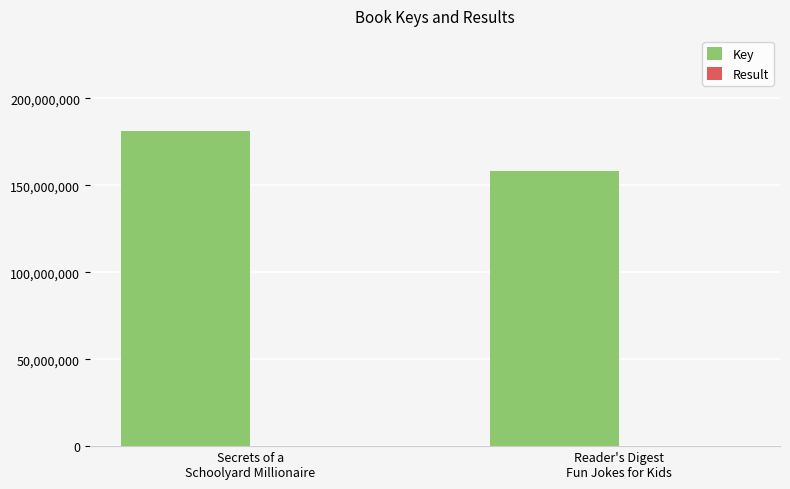

What is the total value across all series at Reader's Digest
Fun Jokes for Kids?

158049238